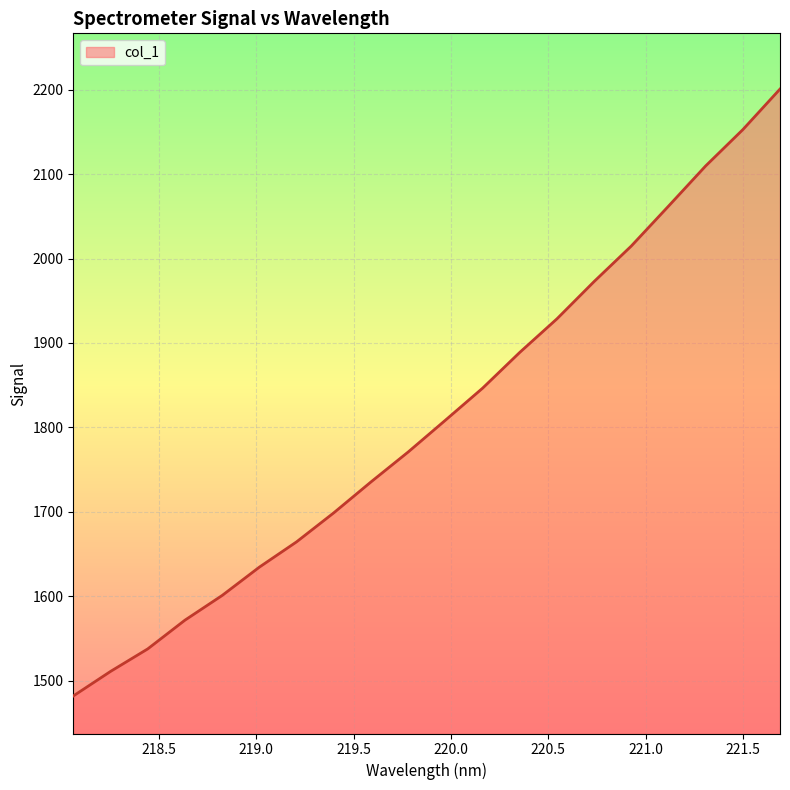

What is the smallest value displayed?

1481.8